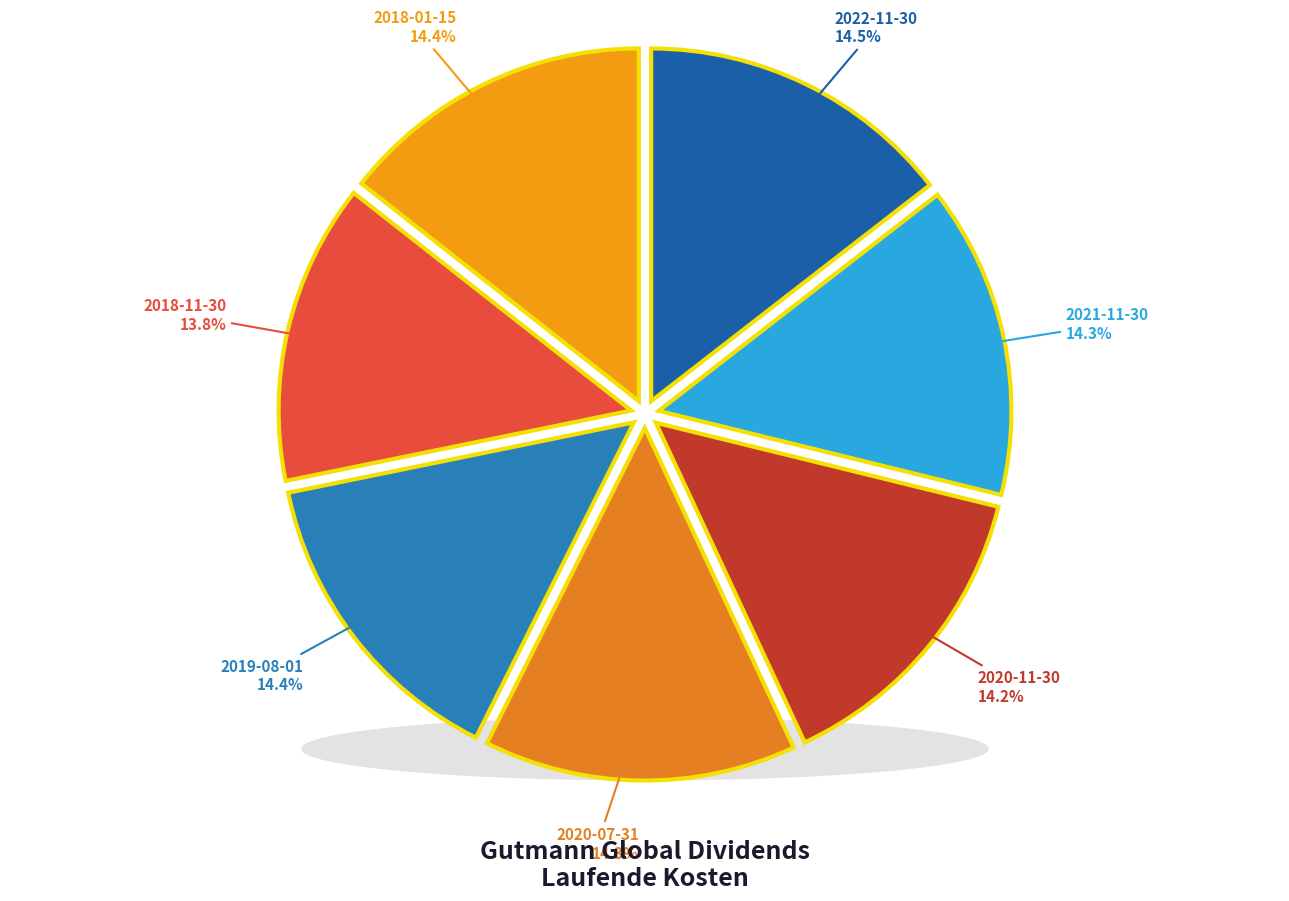

What percentage is the 2020-07-31 slice, to the nearest percent?

14%